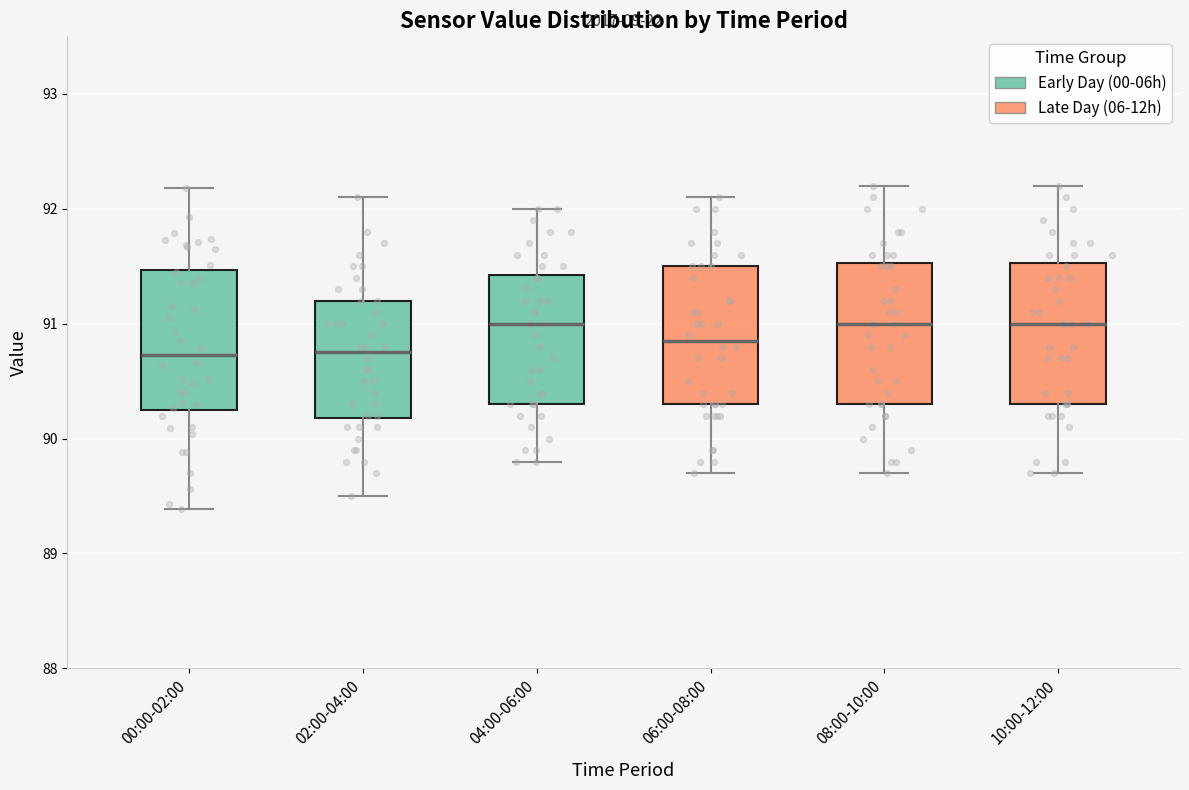

Reading left to right, read every box against the y-axis: the position of its median line, the range the box covers, and the ends of its whiskers. The values are not printed on the chart, so give them approximately, as read against the axis.

00:00-02:00: median 90.7, box 90.3 to 91.5, whiskers 89.4 to 92.2
02:00-04:00: median 90.8, box 90.2 to 91.2, whiskers 89.5 to 92.1
04:00-06:00: median 91.0, box 90.3 to 91.4, whiskers 89.8 to 92.0
06:00-08:00: median 90.9, box 90.3 to 91.5, whiskers 89.7 to 92.1
08:00-10:00: median 91.0, box 90.3 to 91.5, whiskers 89.7 to 92.2
10:00-12:00: median 91.0, box 90.3 to 91.5, whiskers 89.7 to 92.2